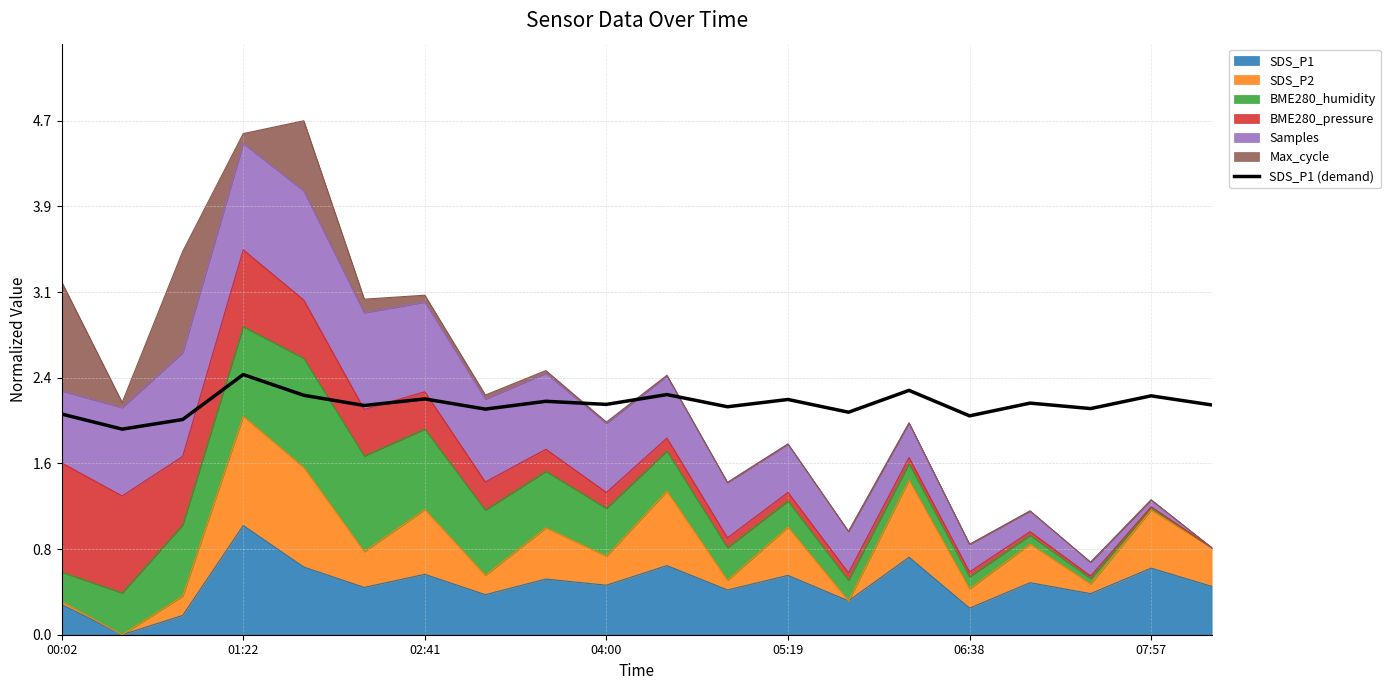

What is the difference between the maximum and minimum values?

0.5